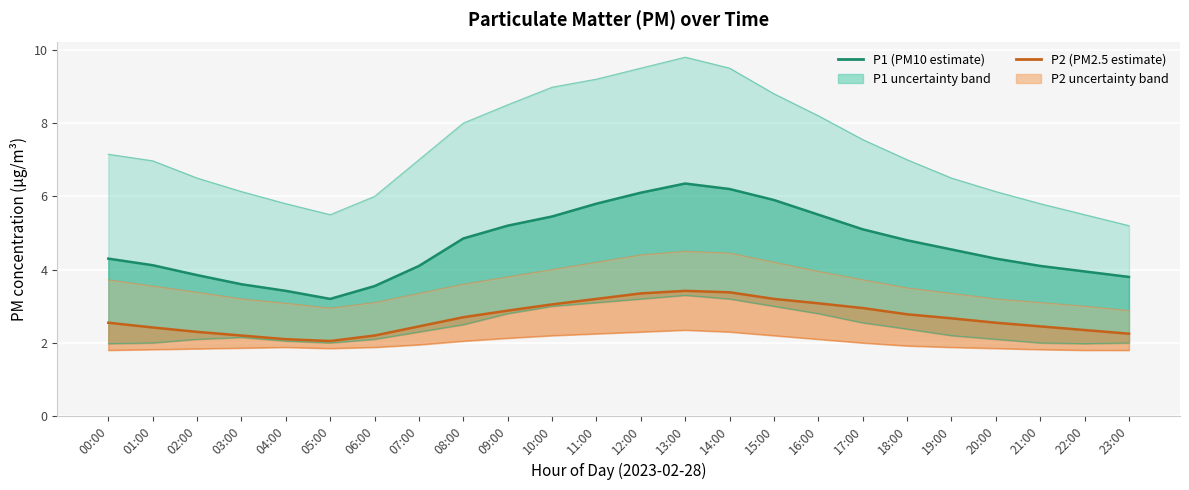

What is the spread (max minus min) of values at 19:00?

1.9